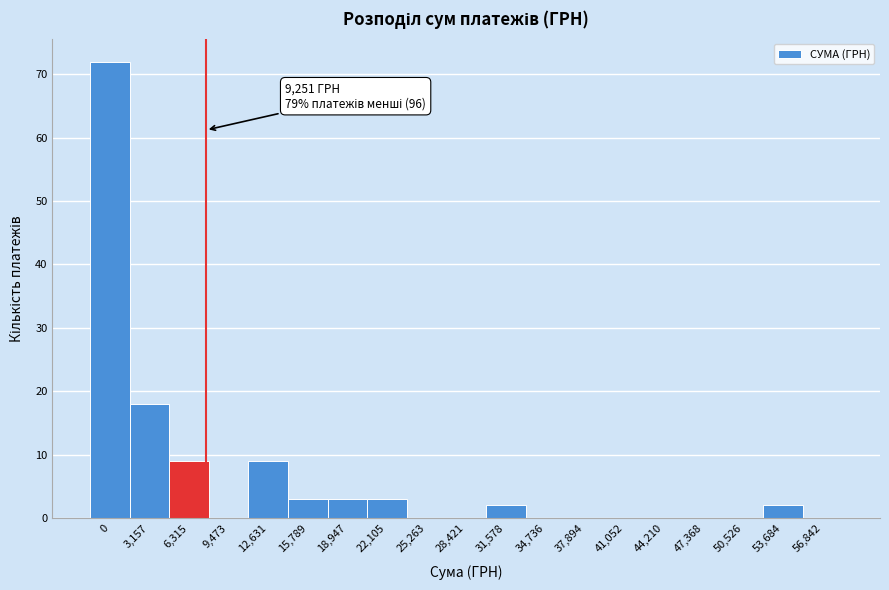

Reading left to right, transcribe all the data shown in this chart.

0=72	3,157=18	6,315=9	9,473=0	12,631=9	15,789=3	18,947=3	22,105=3	25,263=0	28,421=0	31,578=2	34,736=0	37,894=0	41,052=0	44,210=0	47,368=0	50,526=0	53,684=2	56,842=0